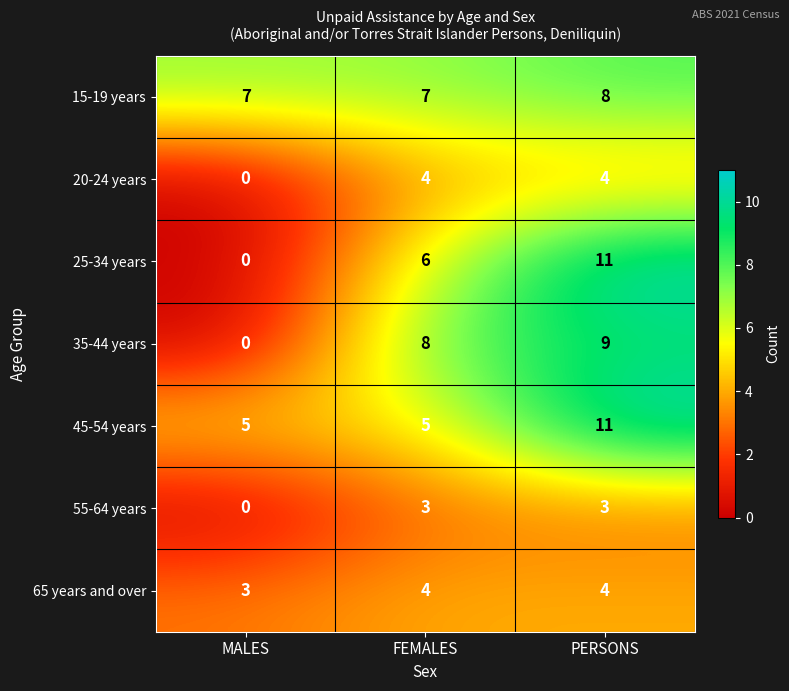

What is the maximum value for 45-54 years?

11